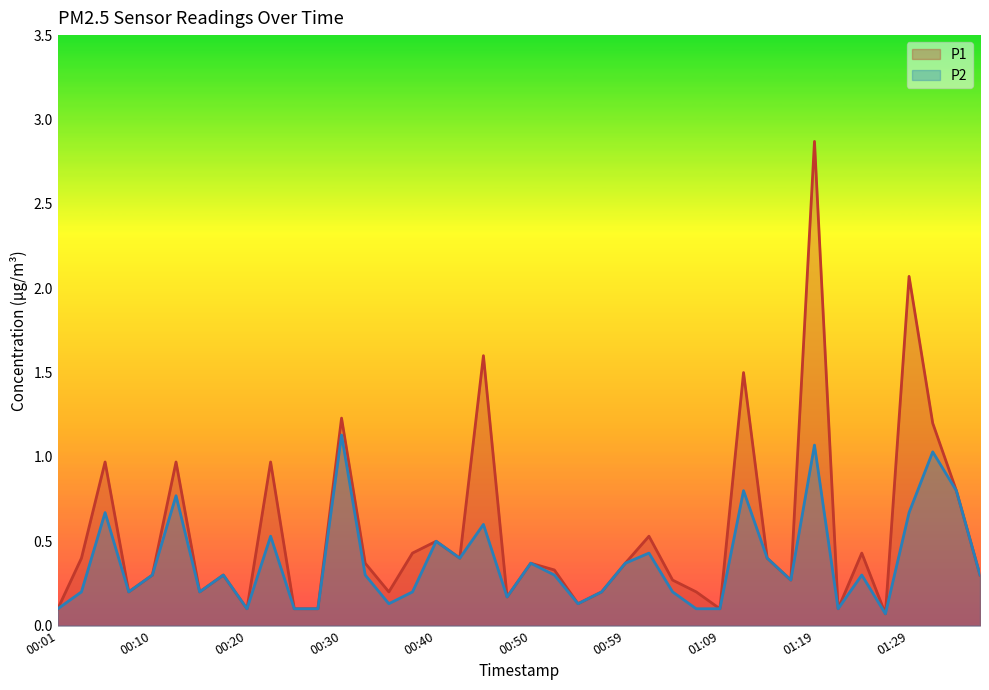

How many lines are shown in the chart?

2